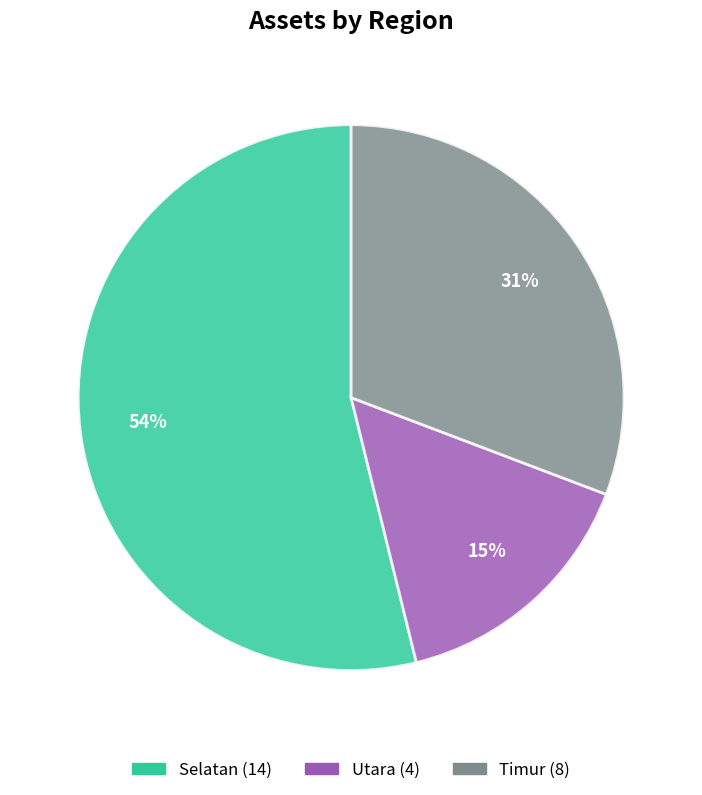

True or false: Selatan accounts for 44% of the total.

False